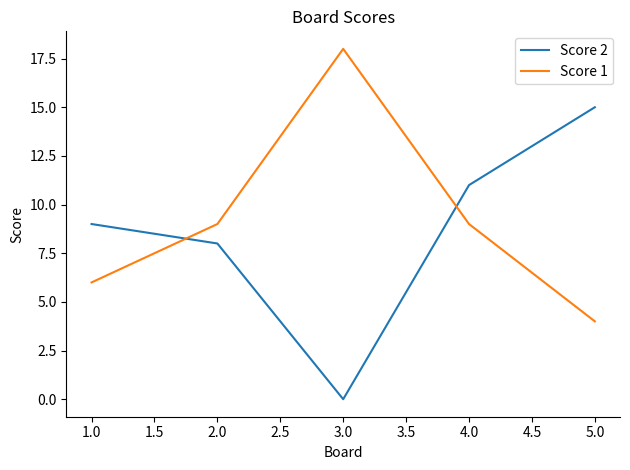

Which series has the largest total across all categories?

Score 1